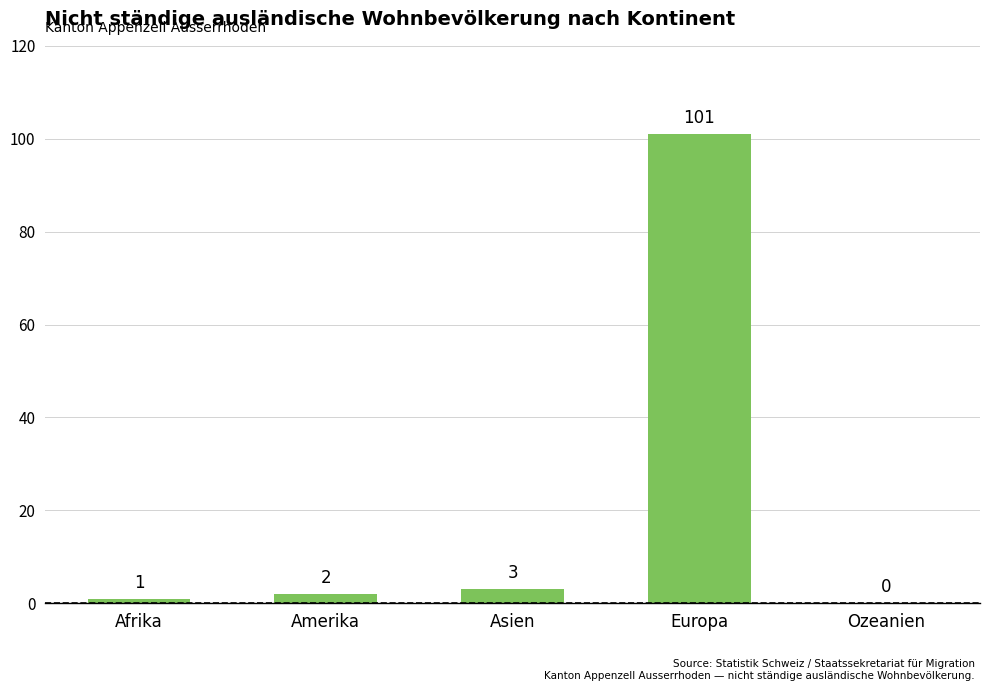

What is the sum of all values?

107